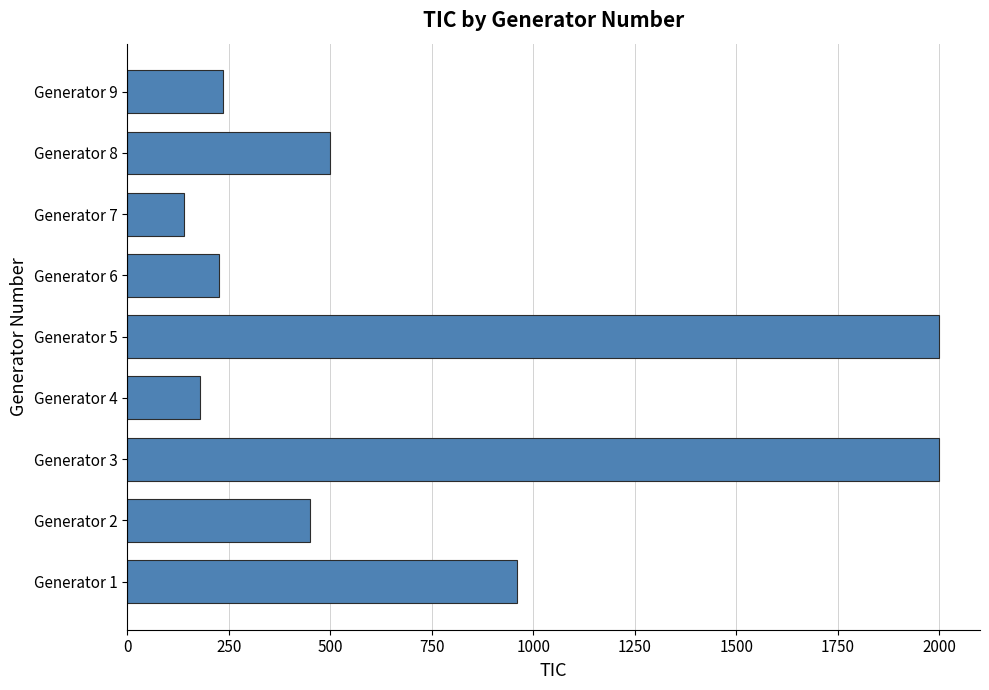

Reading bottom to top, extract all data points from this chart.

Generator 1=960	Generator 2=450	Generator 3=2000	Generator 4=180	Generator 5=2000	Generator 6=225	Generator 7=140	Generator 8=499	Generator 9=235